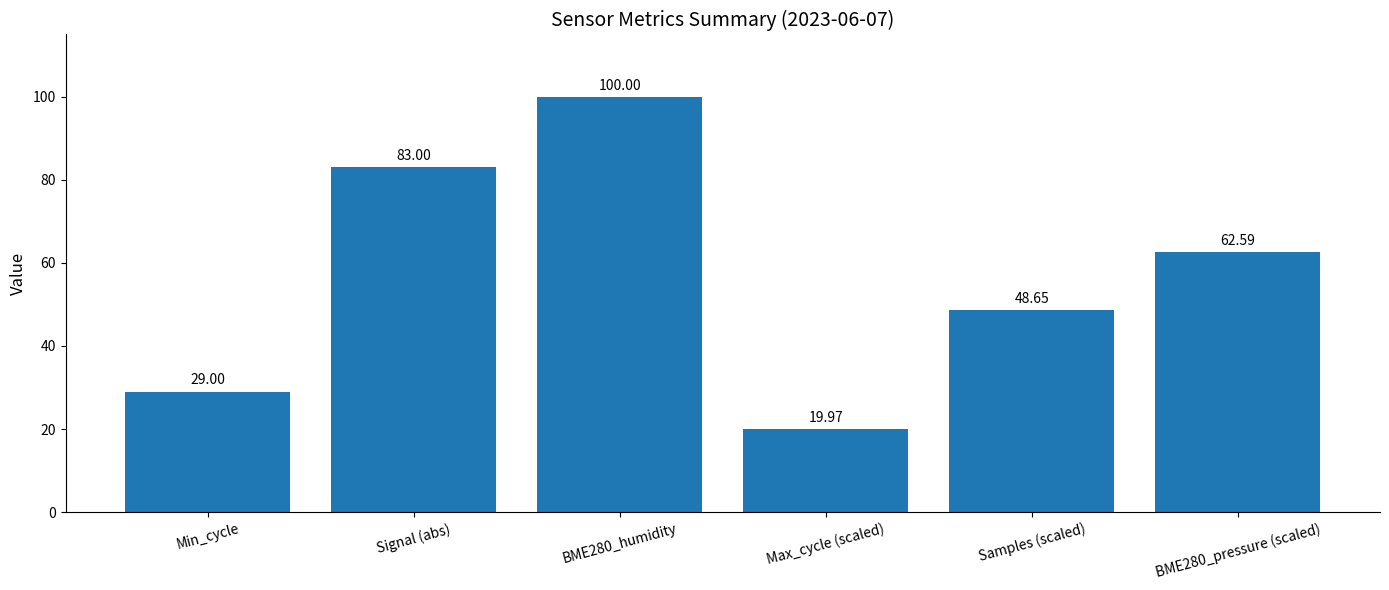

The chart shows a value of 29.0 at Min_cycle. True or false?

True